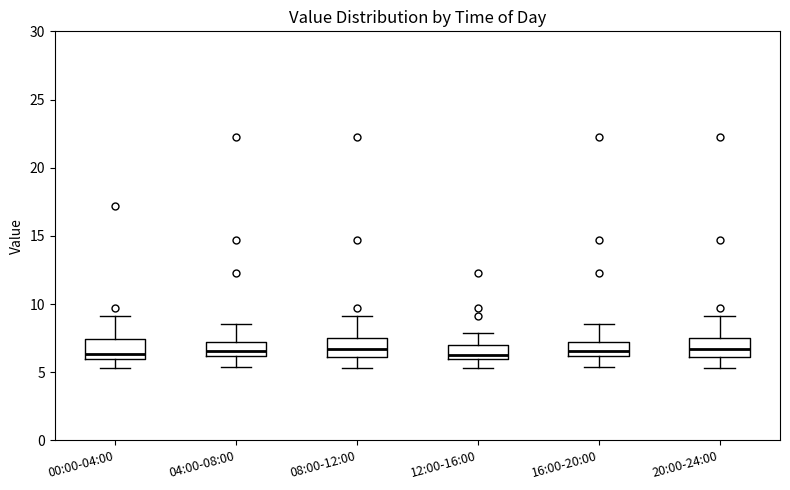

Where does the median line of the box for 20:00-24:00 sit on the y-axis? The values are not printed on the chart, so give them approximately, as read against the axis.

6.5